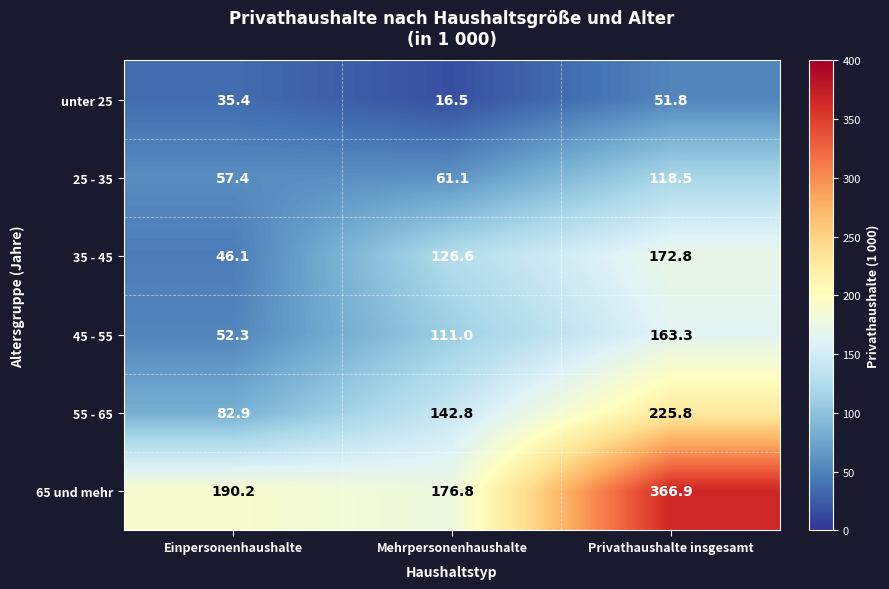

Where does the 25 - 35 series first go above 61?

Mehrpersonenhaushalte